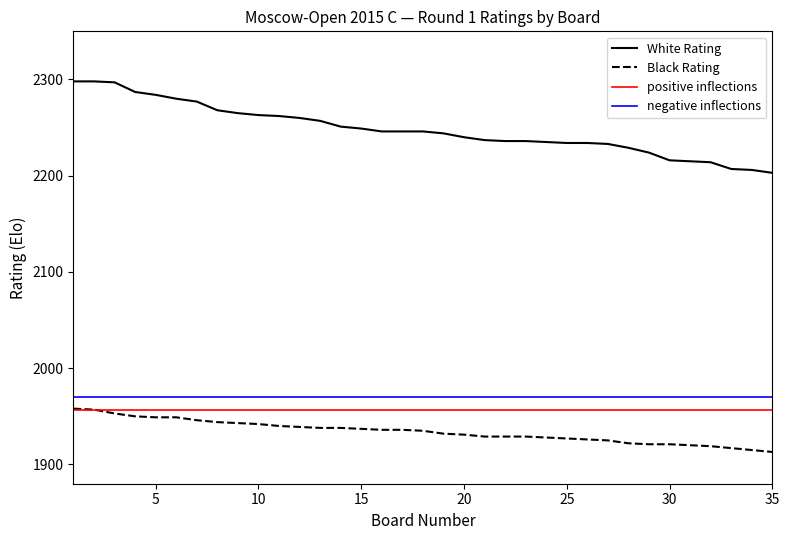

Reading left to right, what are all the values shown in this chart?

White Rating: 1=2298	2=2298	3=2297	4=2287	5=2284	6=2280	7=2277	8=2268	9=2265	10=2263	11=2262	12=2260	13=2257	14=2251	15=2249	16=2246	17=2246	18=2246	19=2244	20=2240	21=2237	22=2236	23=2236	24=2235	25=2234	26=2234	27=2233	28=2229	29=2224	30=2216	31=2215	32=2214	33=2207	34=2206	35=2203
Black Rating: 1=1958	2=1957	3=1953	4=1950	5=1949	6=1949	7=1946	8=1944	9=1943	10=1942	11=1940	12=1939	13=1938	14=1938	15=1937	16=1936	17=1936	18=1935	19=1932	20=1931	21=1929	22=1929	23=1929	24=1928	25=1927	26=1926	27=1925	28=1922	29=1921	30=1921	31=1920	32=1919	33=1917	34=1915	35=1913